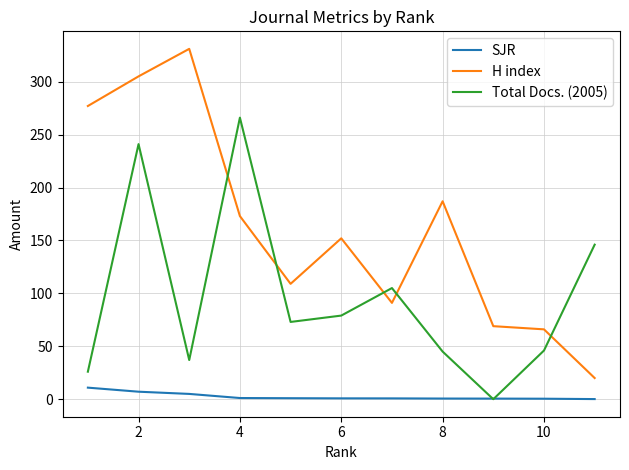

True or false: H index and SJR cross at least once.

False